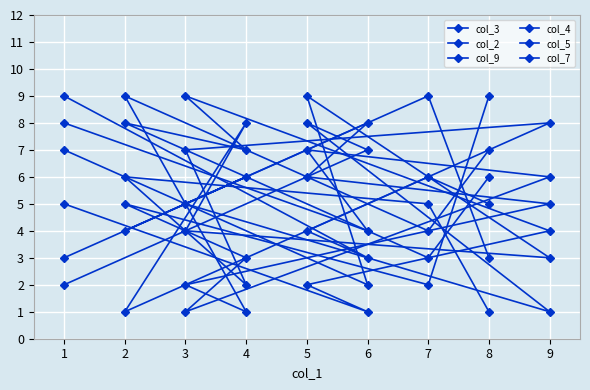

What is the lowest value of the col_7 series?

1